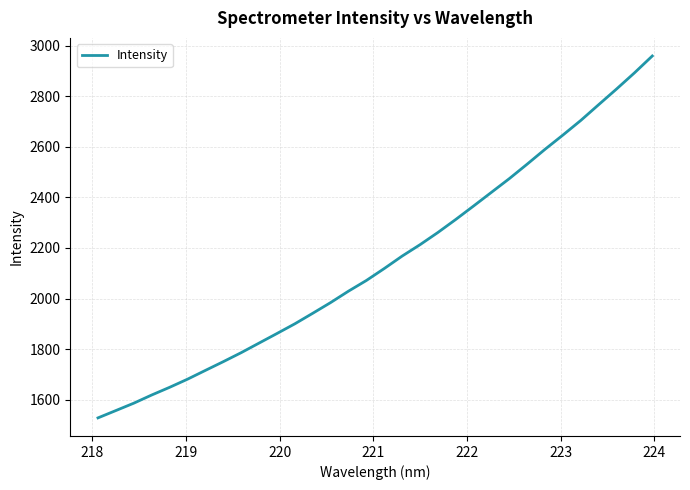

What is the difference between the maximum and minimum values?

1432.3